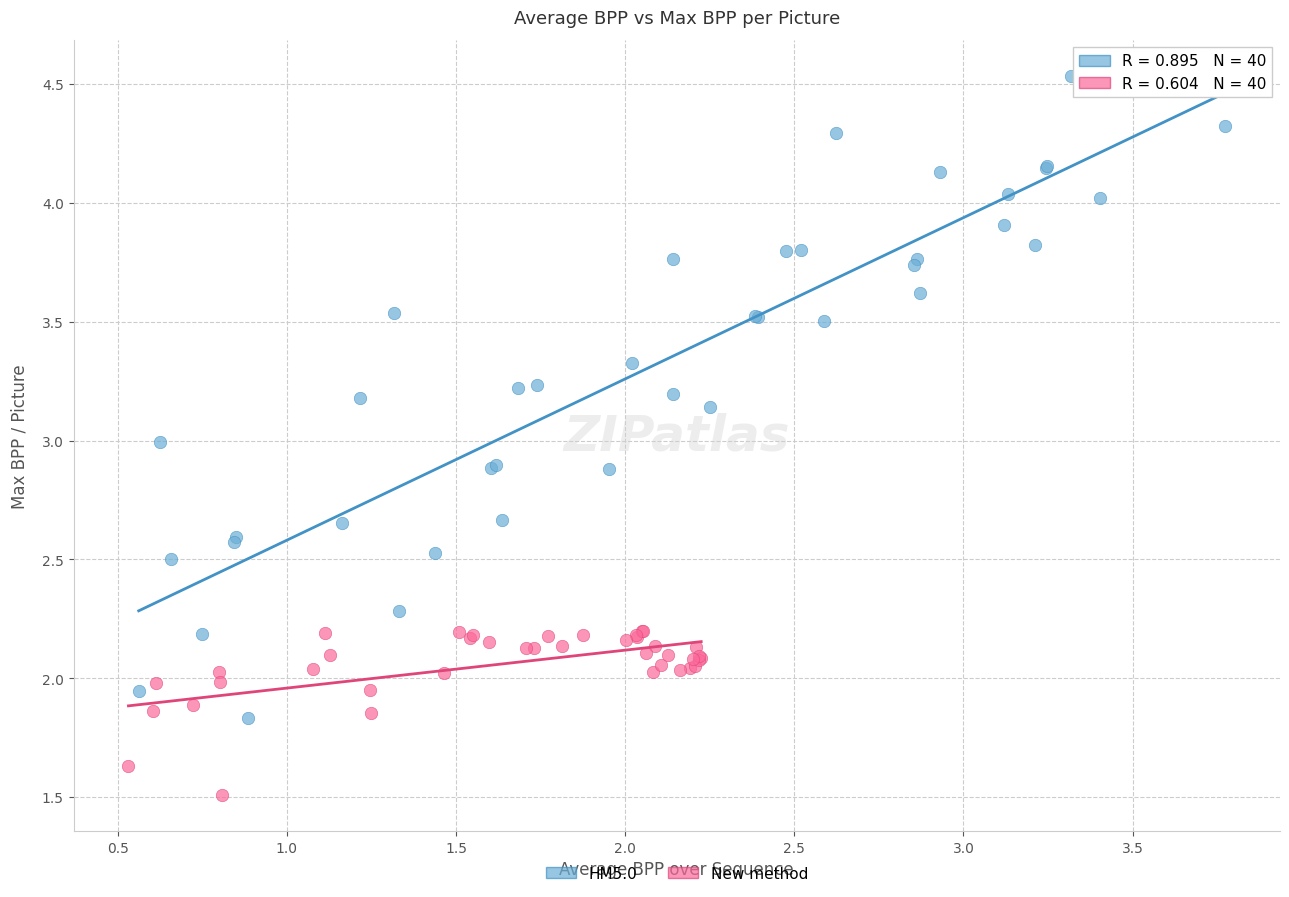

Which series has the largest Y range (max minus min)?

HM5.0